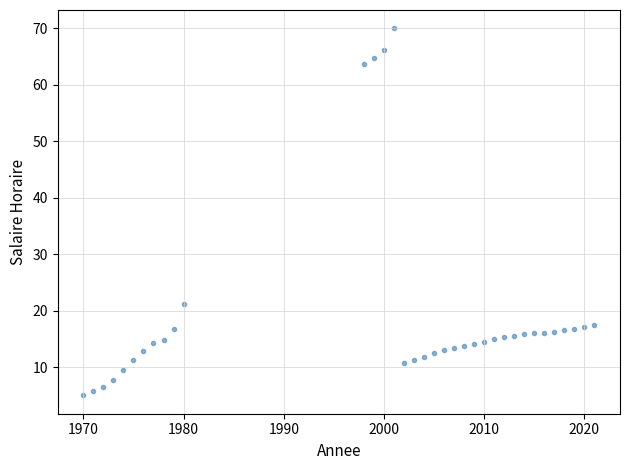

What Y value in the scatter plot is closest to 37?

21.2